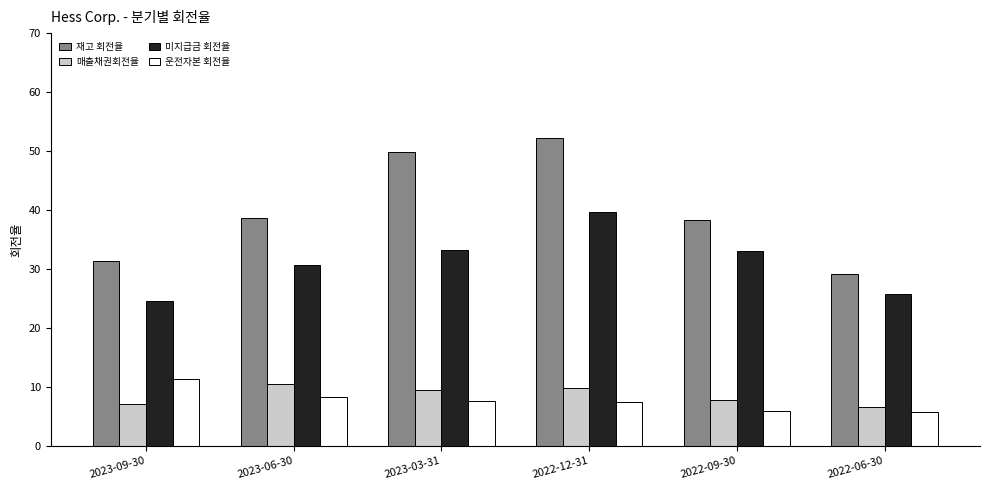

What is the label of the 5th bar from the left?

2022-09-30